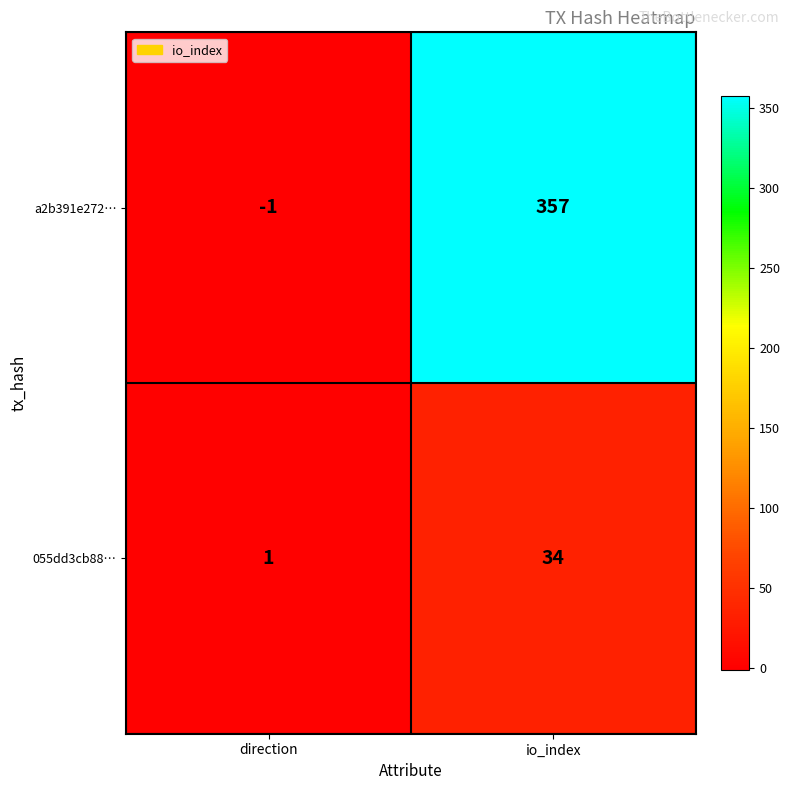

Between direction and io_index, which series saw the biggest shift?

a2b391e272…